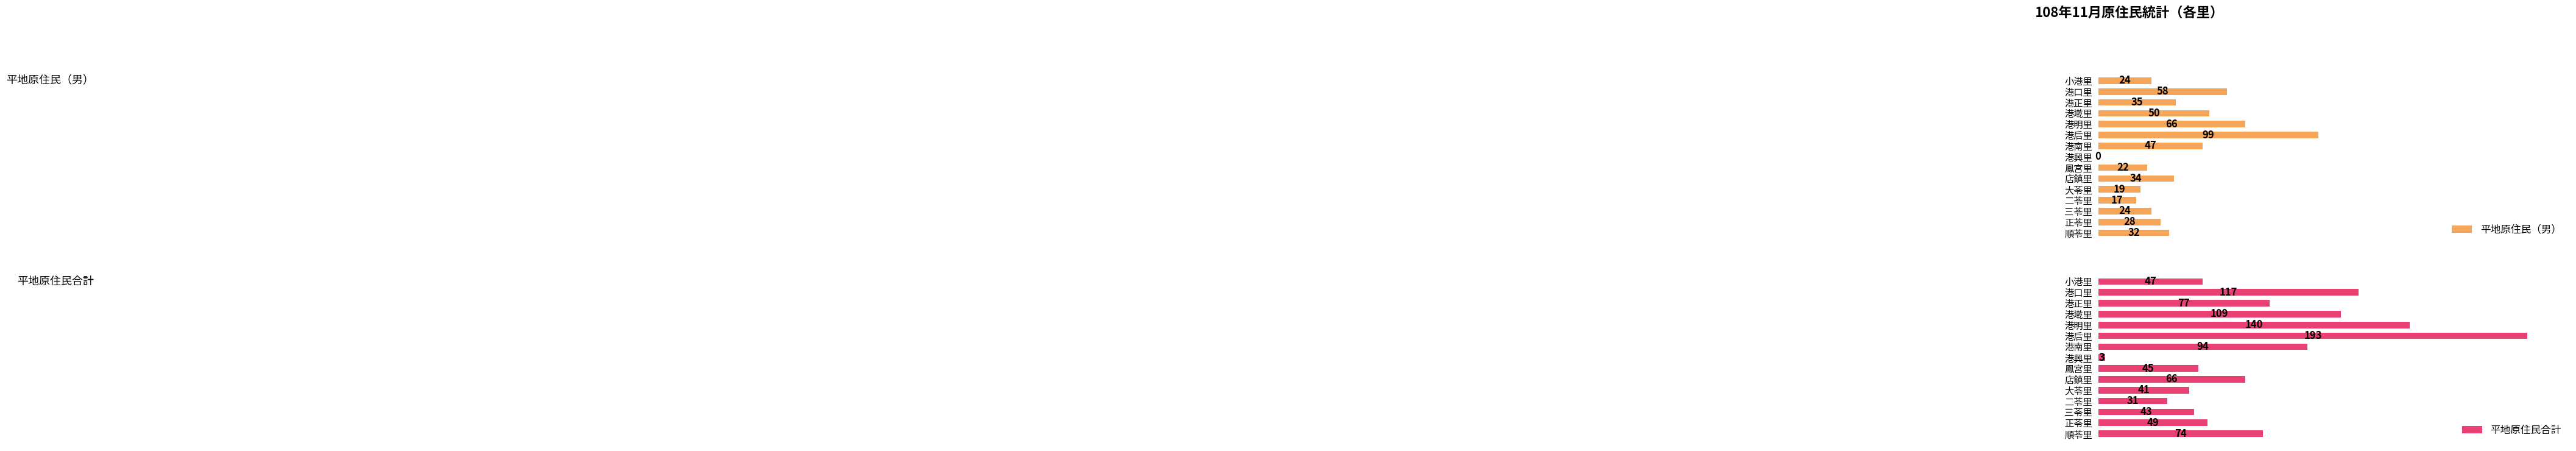

What is the value of the 平地原住民（男） bar at the 13th from the left?

24